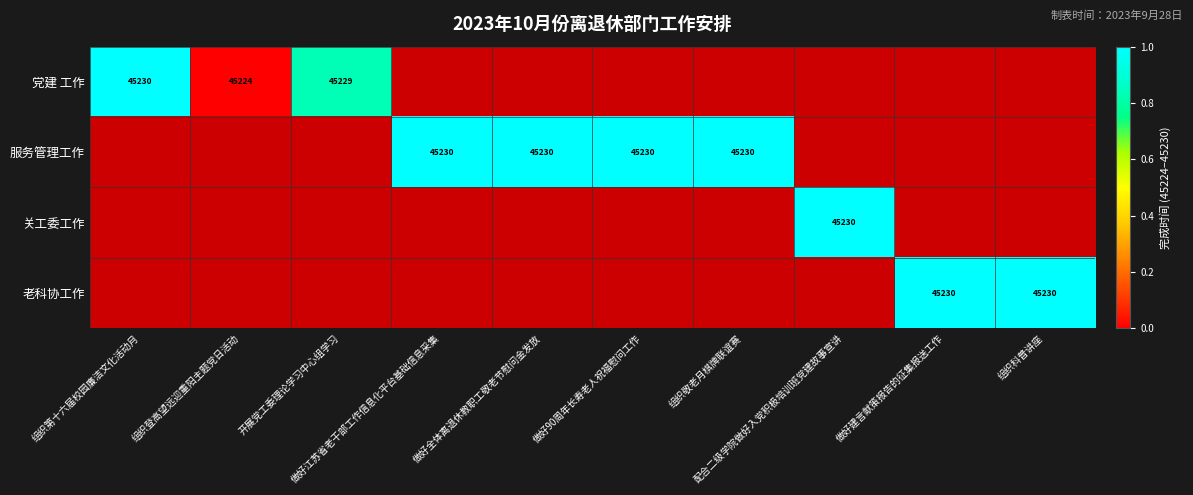

The 党建 工作 series shows 0.2 at 开展党工委理论学习中心组学习. True or false?

False